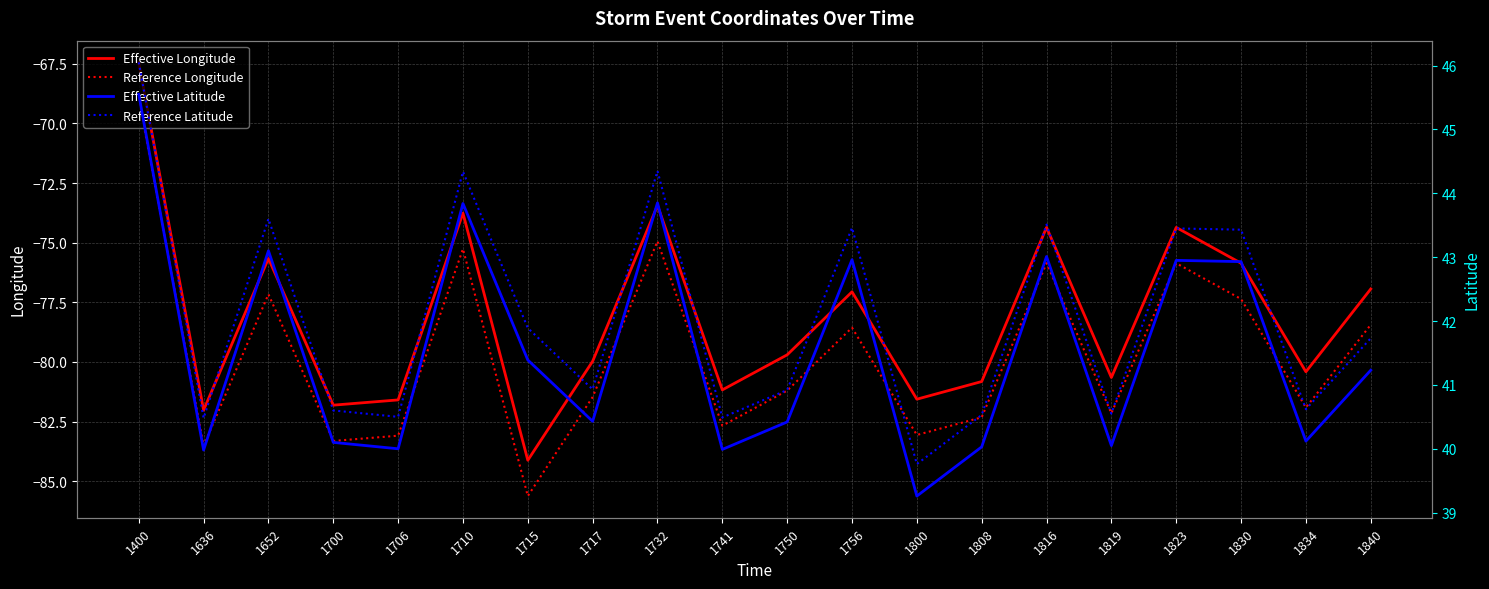

True or false: Effective Latitude and Effective Longitude intersect in this chart.

False